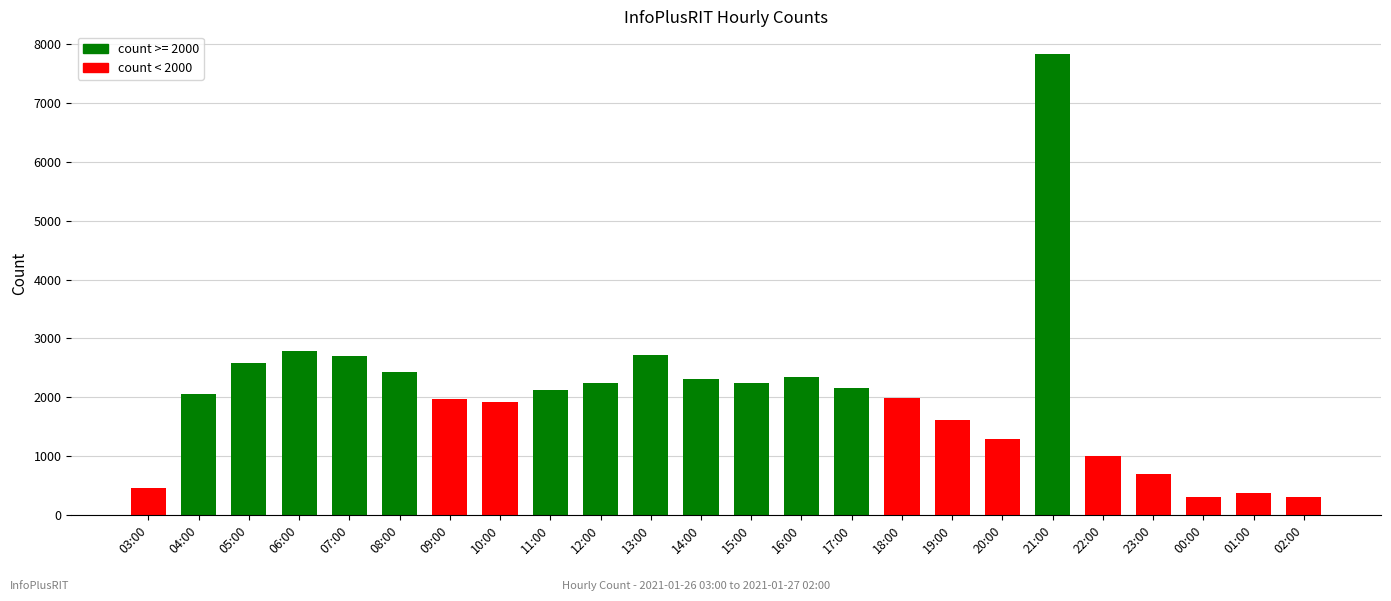

True or false: the data shows 1611 at 19:00.

True